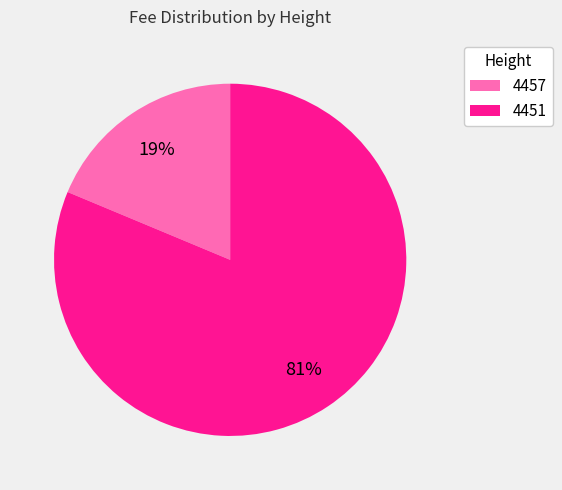

Is the sum of 4457 and 4451 greater than half?

Yes